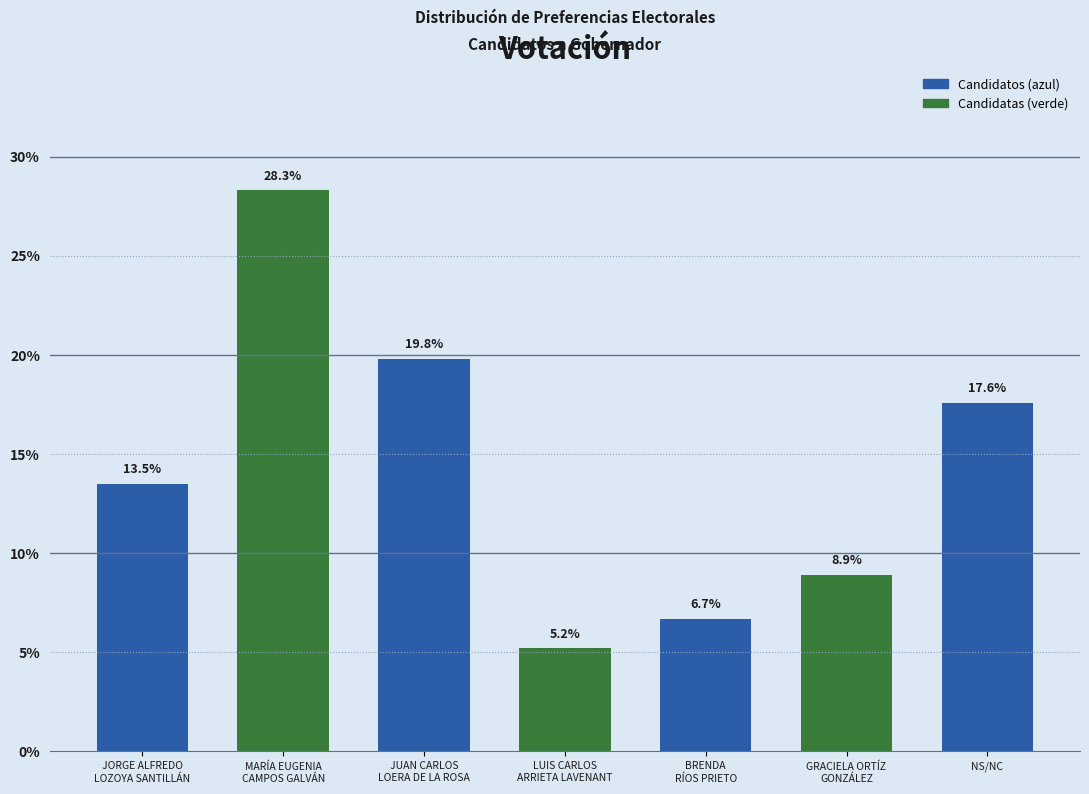

Reading right to left, list all the values displayed in this chart.

17.6	8.9	6.7	5.2	19.8	28.3	13.5